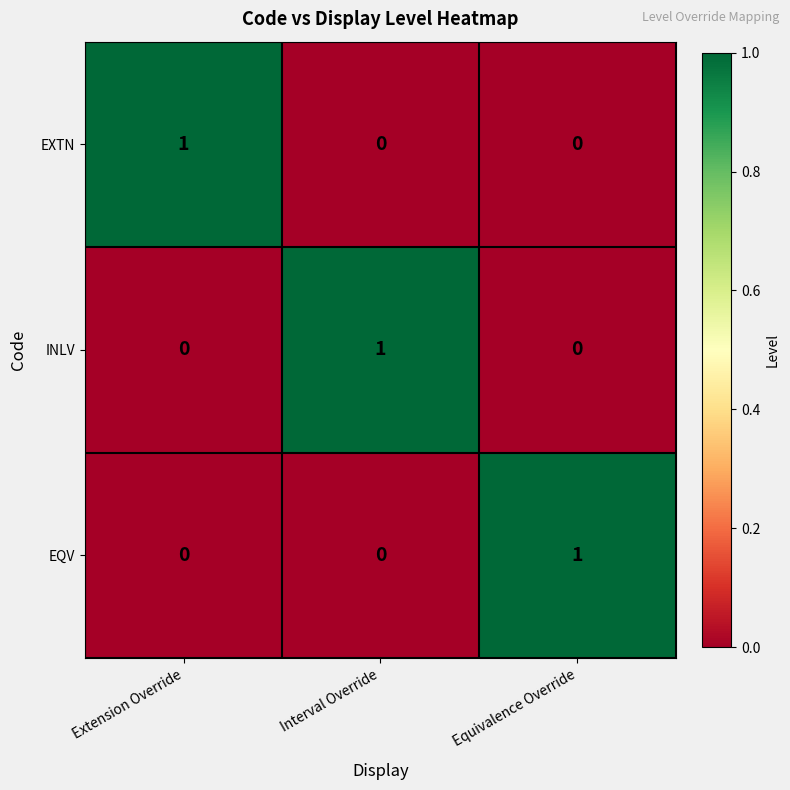

How many INLV values are between 0 and 1?

3